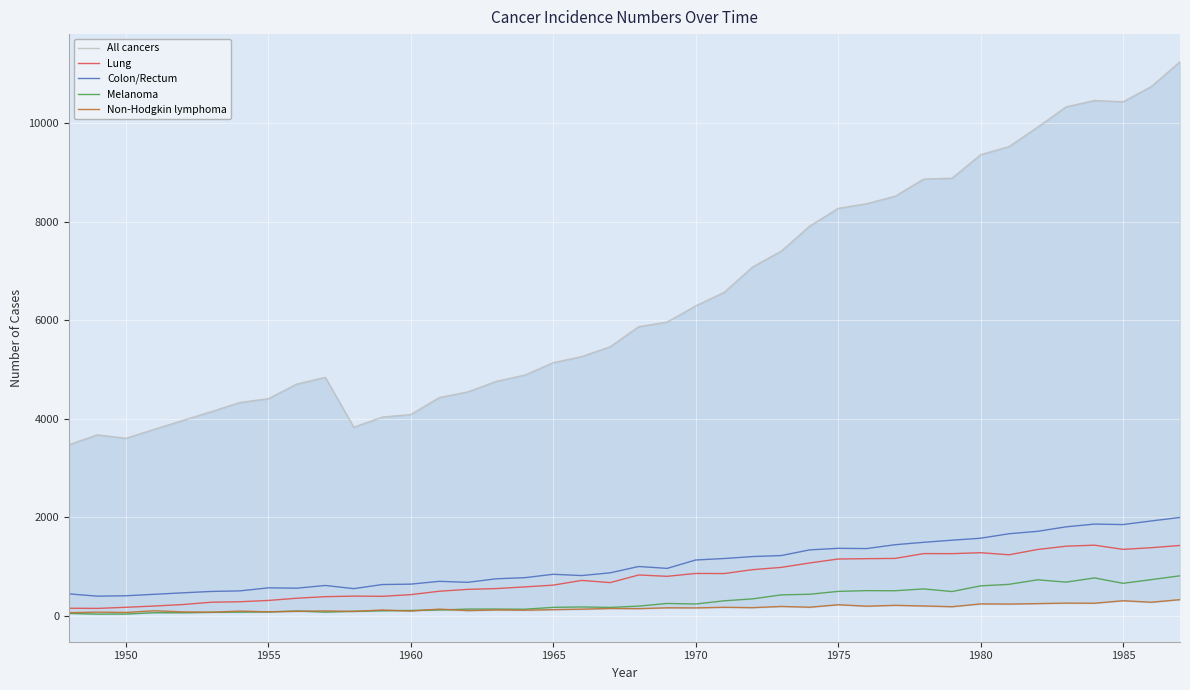

What is the highest value of the Colon/Rectum series?

1998